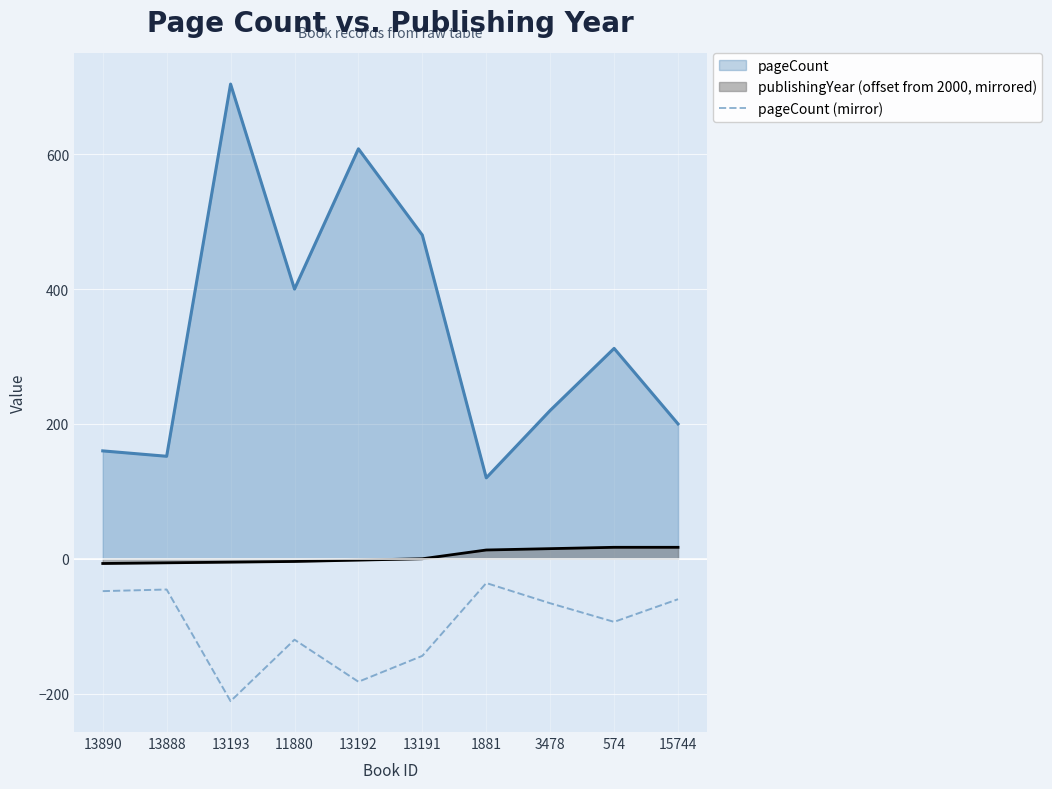

How many lines are shown in the chart?

3